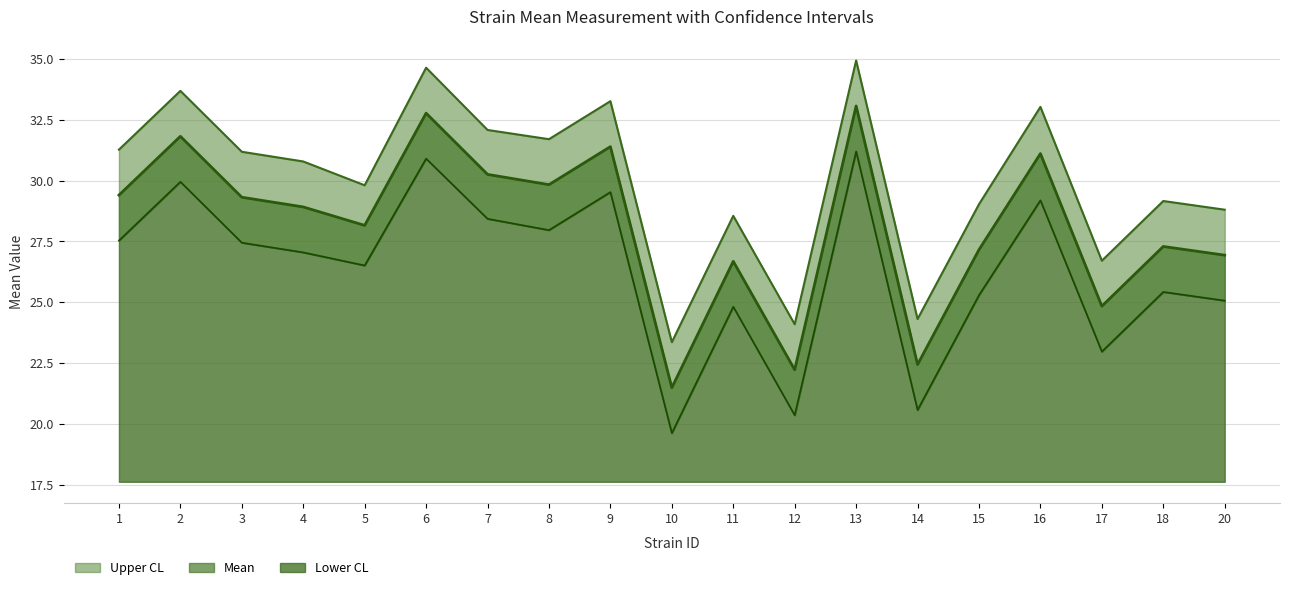

Reading left to right, extract all data points from this chart.

mean: 29.4	31.8	29.3	28.9	28.2	32.8	30.3	29.8	31.4	21.5	26.7	22.2	33.1	22.4	27.2	31.1	24.8	27.3	26.9
uppercl: 31.3	33.7	31.2	30.8	29.8	34.6	32.1	31.7	33.3	23.4	28.6	24.1	34.9	24.3	29.0	33.0	26.7	29.2	28.8
lowercl: 27.5	30.0	27.4	27.0	26.5	30.9	28.4	28.0	29.5	19.6	24.8	20.4	31.2	20.6	25.3	29.2	23.0	25.4	25.1